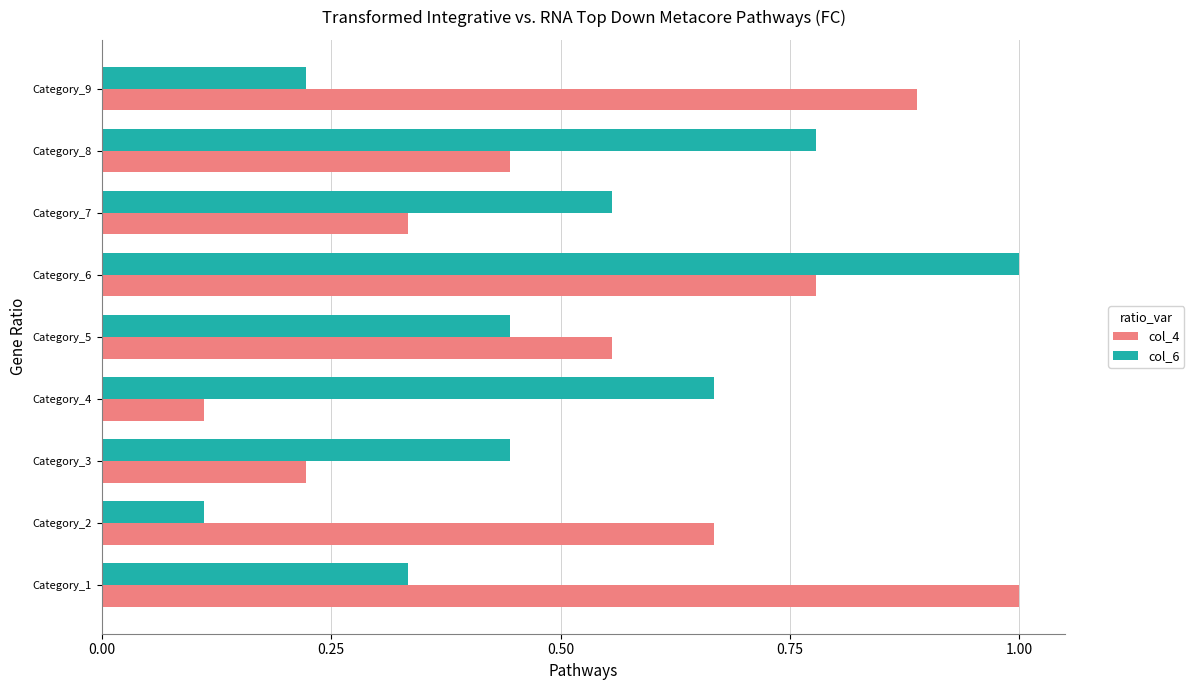

What is the maximum value shown in the chart?

1.0